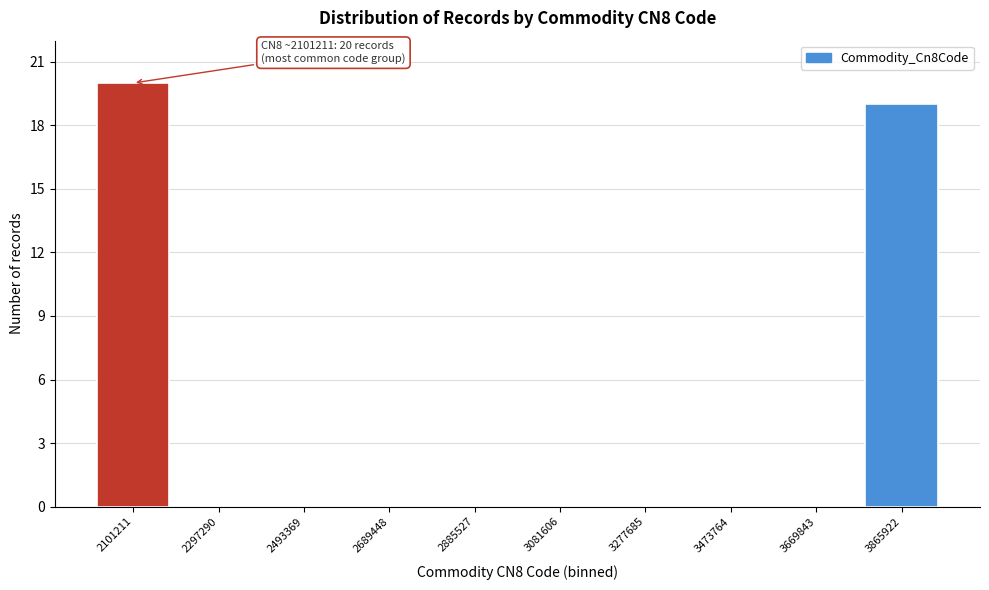

Reading left to right, extract all data points from this chart.

2101211=20	2297290=0	2493369=0	2689448=0	2885527=0	3081606=0	3277685=0	3473764=0	3669843=0	3865922=19